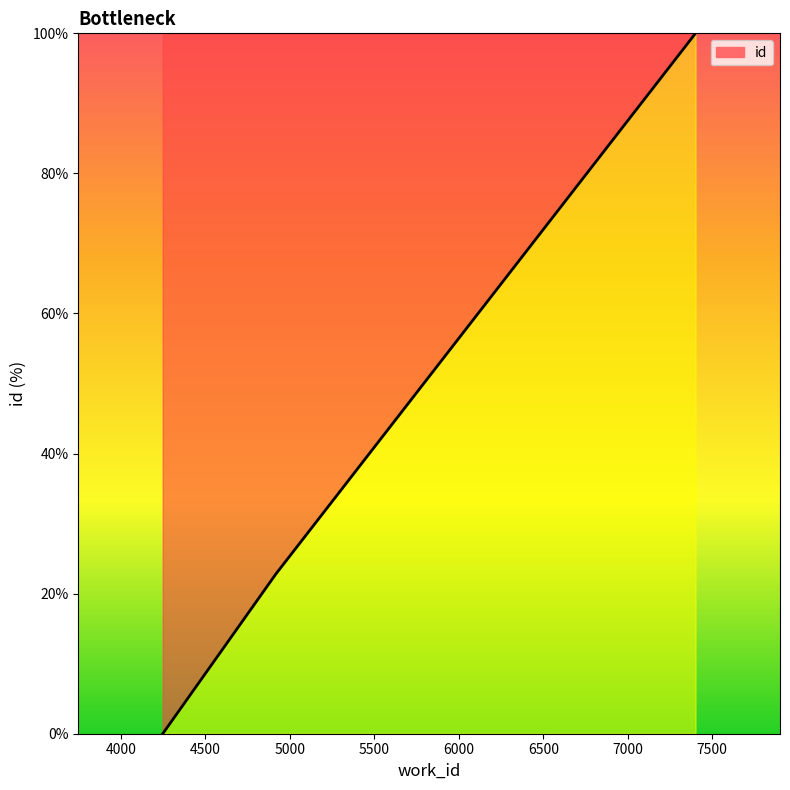

What is the sum of all values?

122.8